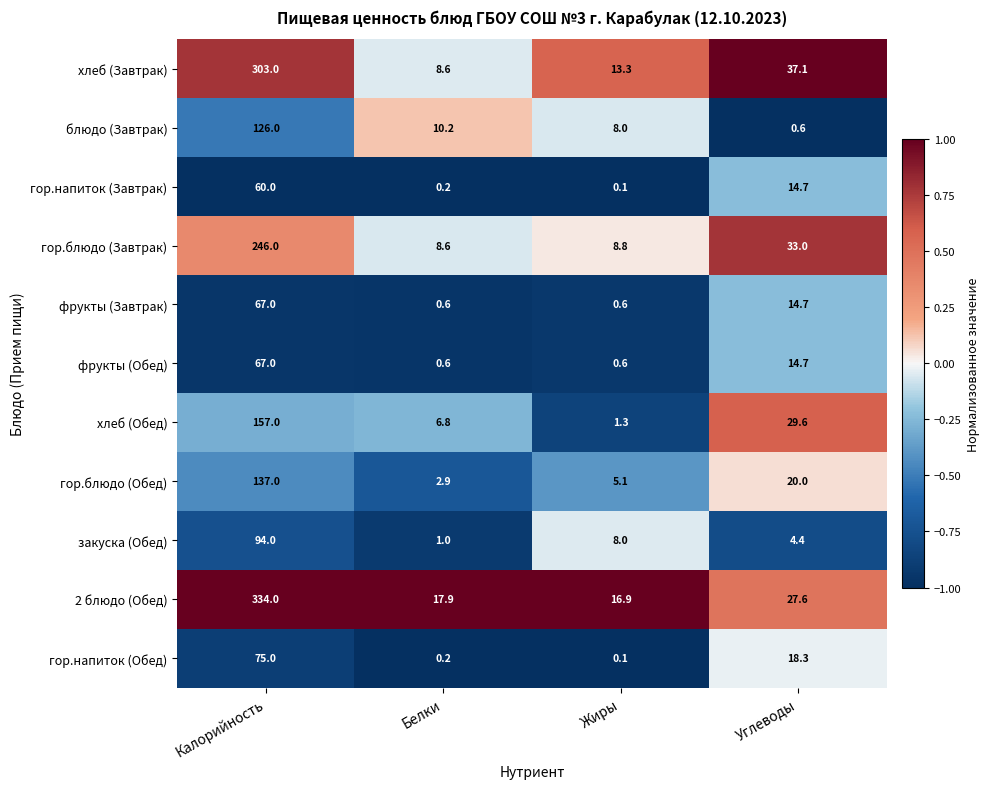

Which series has the widest spread of values?

2 блюдо (Обед)